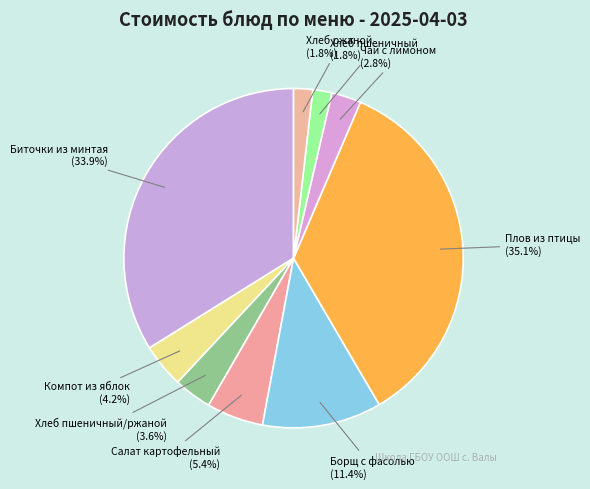

Does Биточки из минтая represent more than half of the total?

No